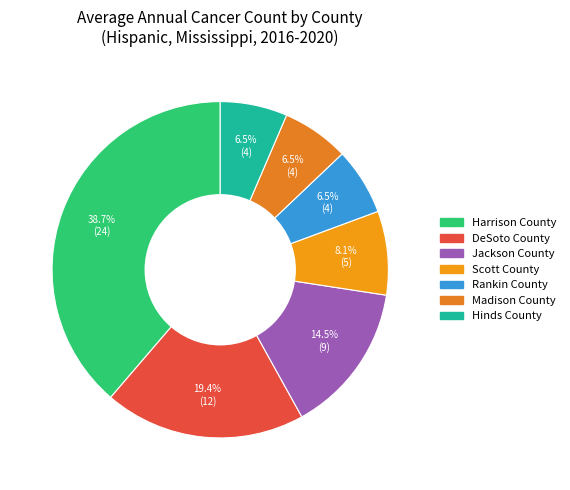

Rank the categories by value from highest to lowest.

Harrison County, DeSoto County, Jackson County, Scott County, Rankin County, Madison County, Hinds County